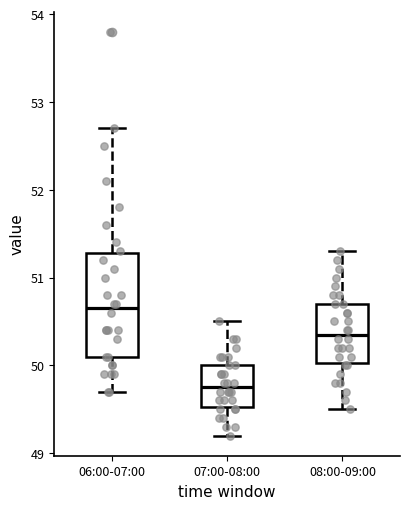

Where is the upper edge of the box for 06:00-07:00 on the y-axis? The values are not printed on the chart, so give them approximately, as read against the axis.

51.3